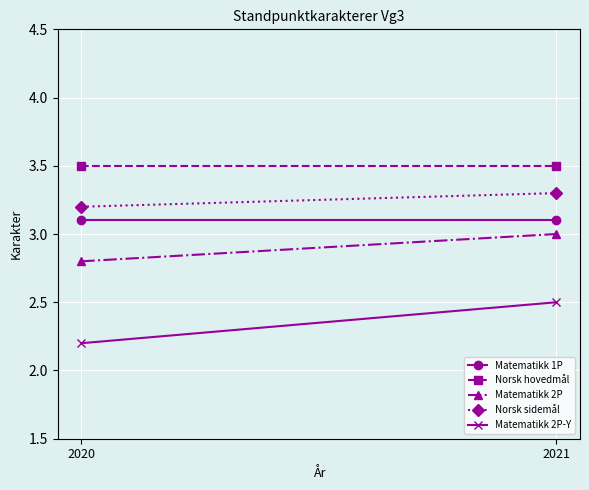

How many distinct data groups are displayed?

5